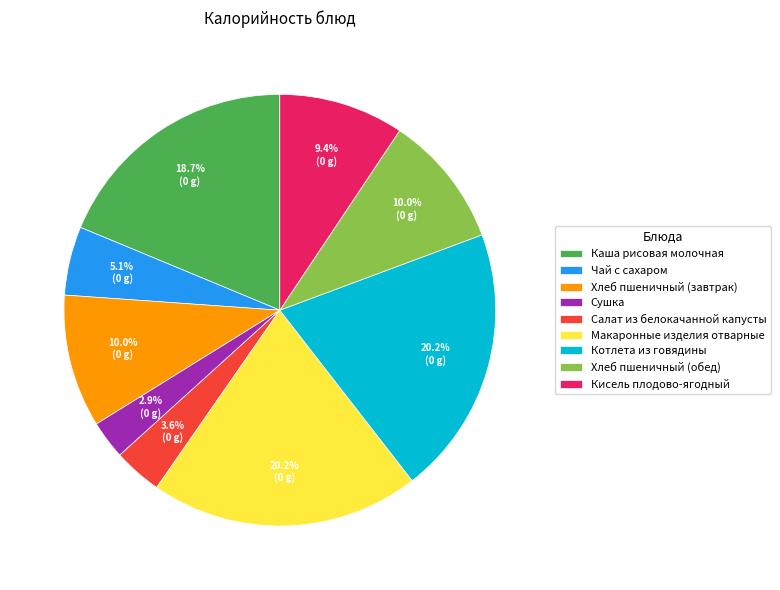

True or false: Хлеб пшеничный (завтрак) accounts for 1% of the total.

False